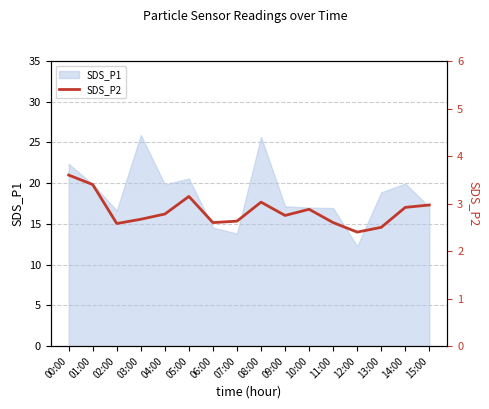

What is the label of the 6th point from the right?

10:00